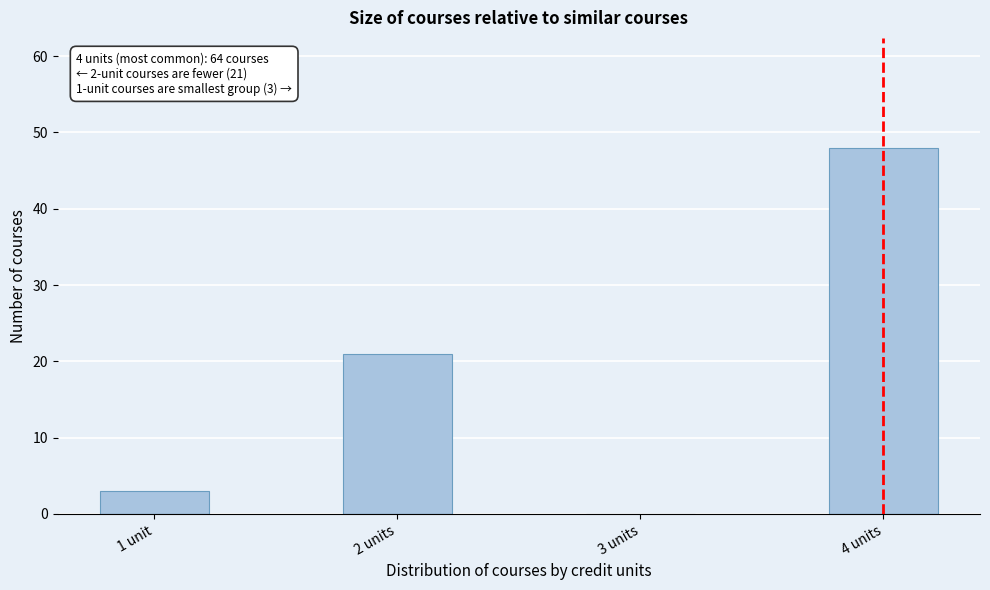

Reading left to right, transcribe all the data shown in this chart.

1 unit=3	2 units=21	3 units=0	4 units=48